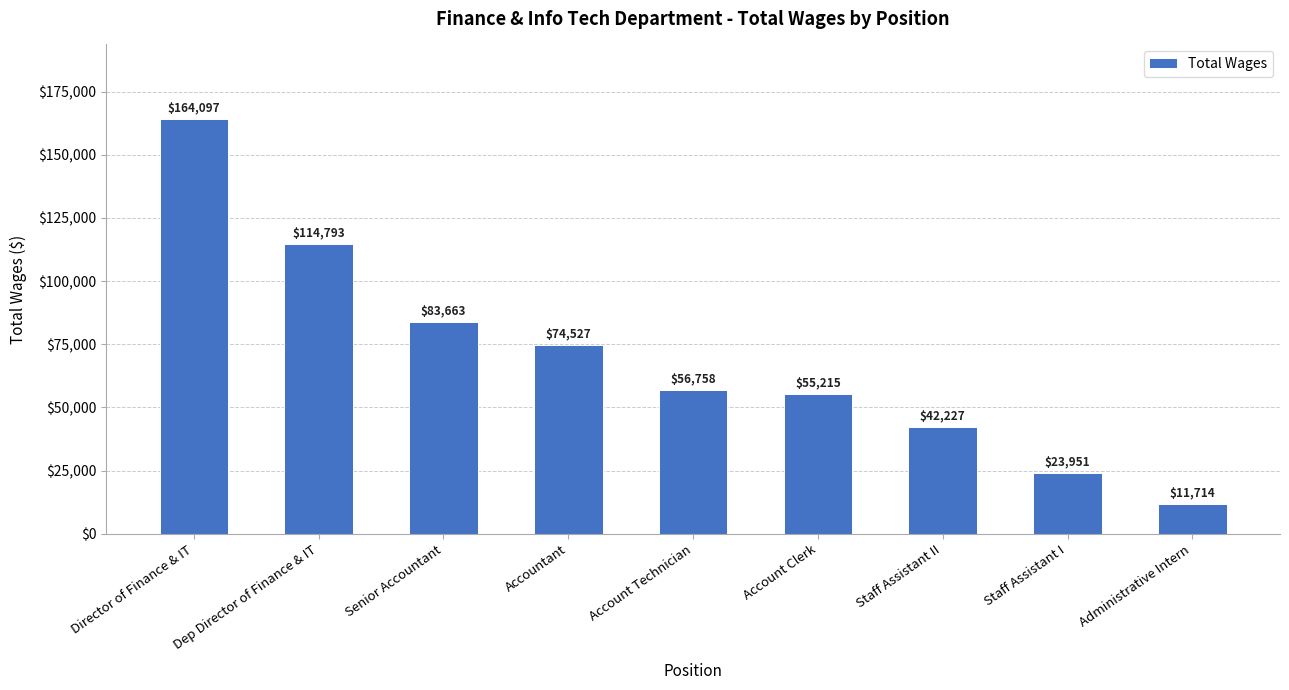

What is the value of the 8th bar from the left?

23951